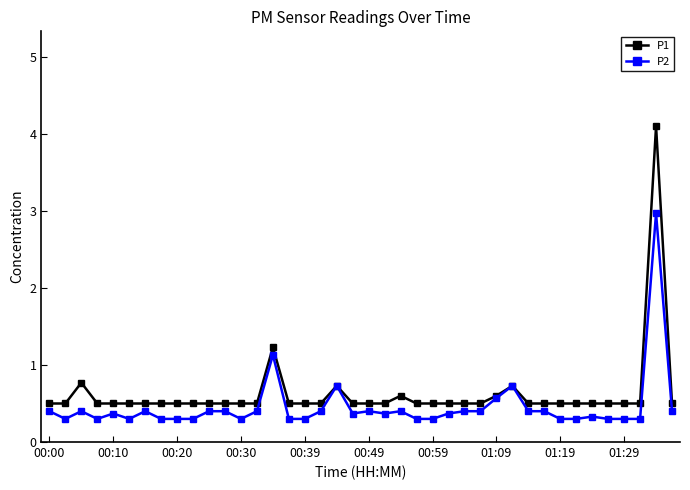

What is the value of the P1 point at the 36th from the left?

0.5